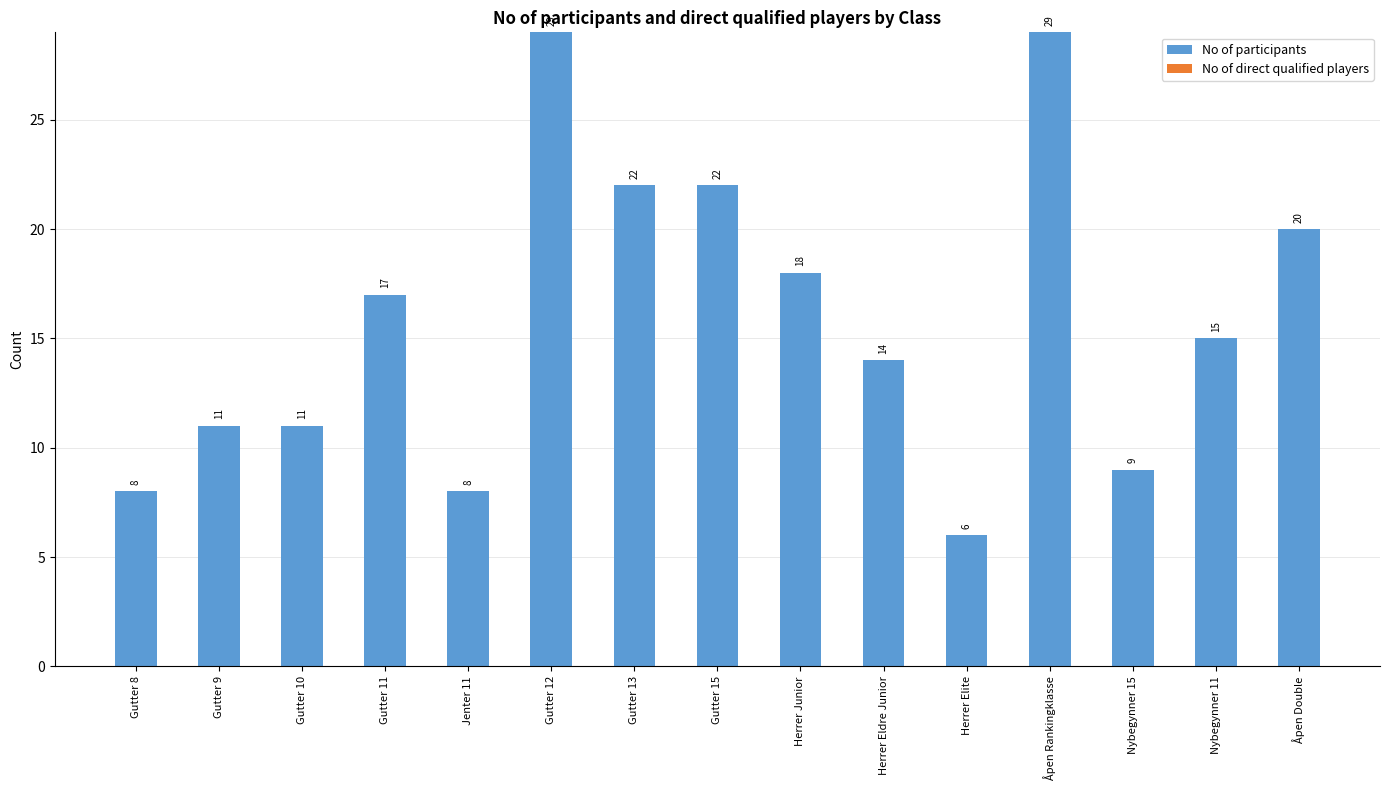

What is the minimum value shown in the chart?

6